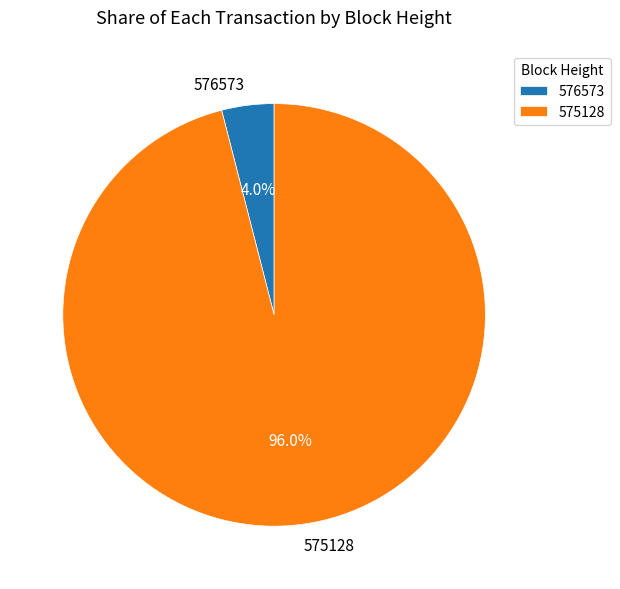

Which category has the smallest portion of the pie?

576573